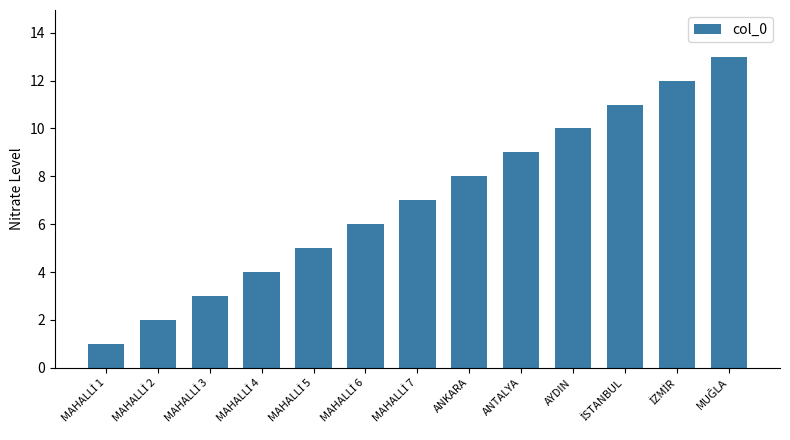

What is the label of the 10th bar from the left?

AYDIN